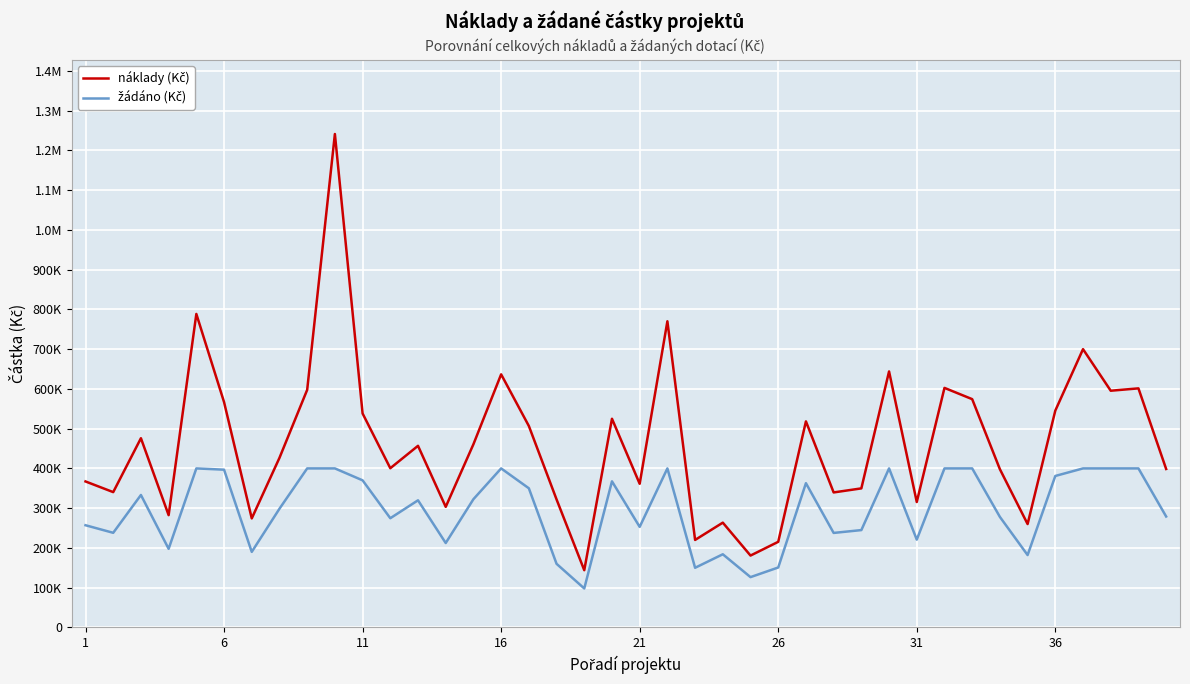

What is the value of the náklady (Kč) point at the 13th from the left?

456824